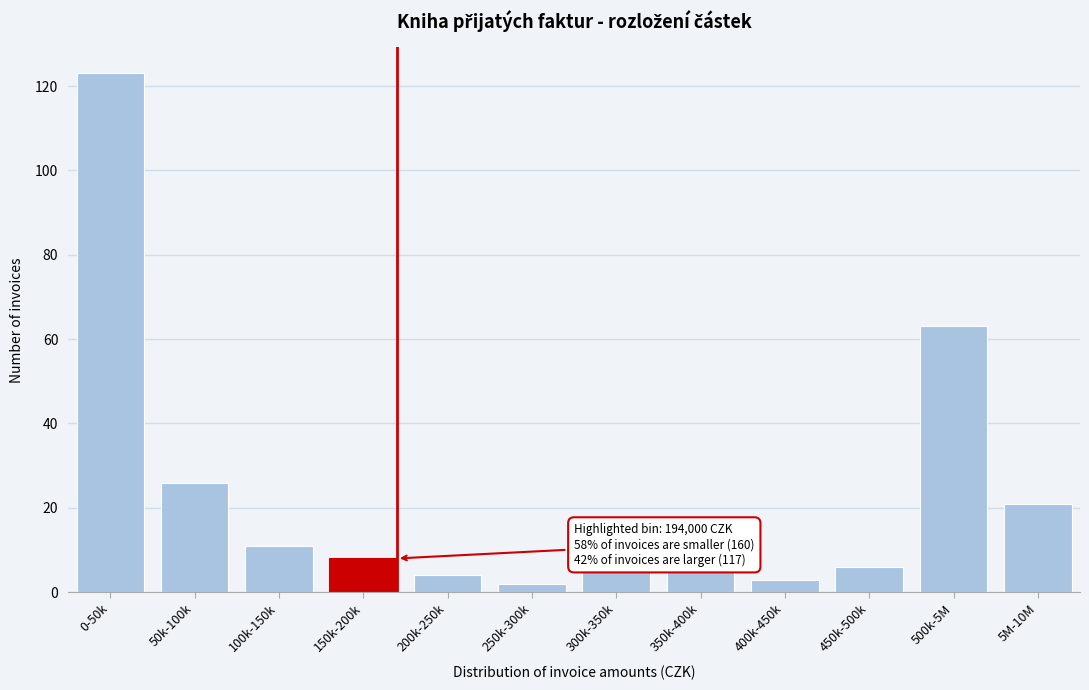

Reading right to left, list all the values displayed in this chart.

5M-10M=21	500k-5M=63	450k-500k=6	400k-450k=3	350k-400k=5	300k-350k=5	250k-300k=2	200k-250k=4	150k-200k=8	100k-150k=11	50k-100k=26	0-50k=123